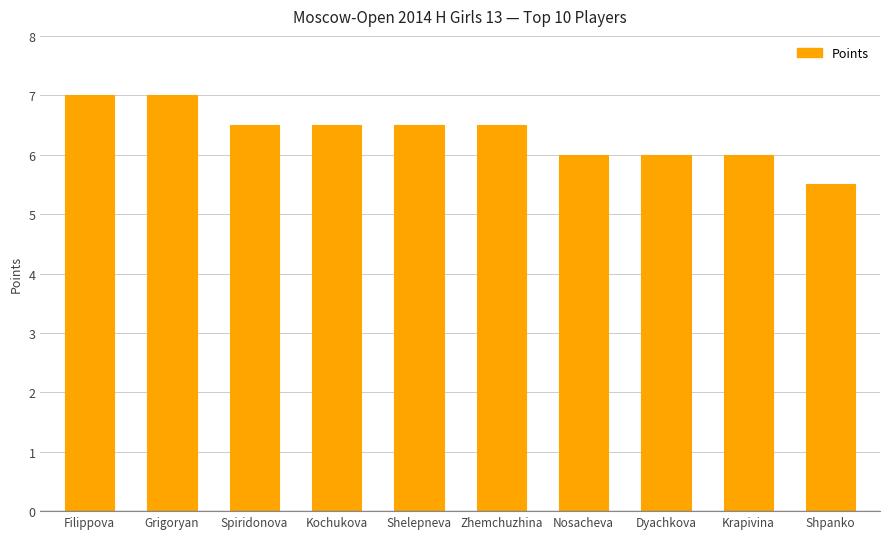

Reading right to left, list all the values displayed in this chart.

Shpanko=5.5	Krapivina=6.0	Dyachkova=6.0	Nosacheva=6.0	Zhemchuzhina=6.5	Shelepneva=6.5	Kochukova=6.5	Spiridonova=6.5	Grigoryan=7.0	Filippova=7.0